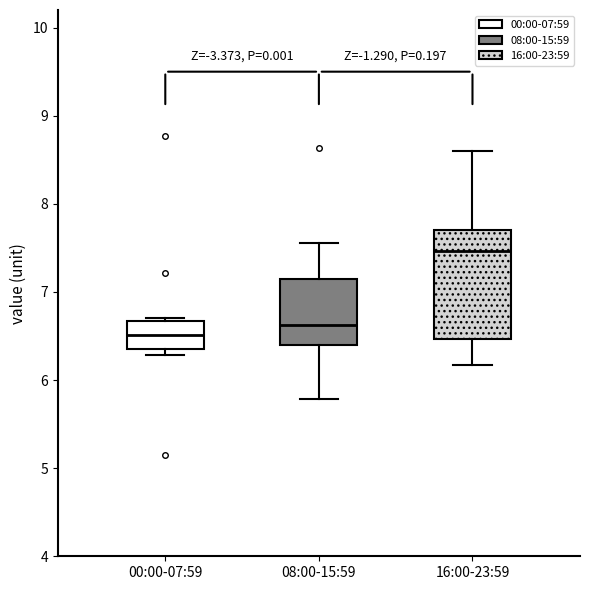

Reading left to right, read every box against the y-axis: the position of its median line, the range the box covers, and the ends of its whiskers. The values are not printed on the chart, so give them approximately, as read against the axis.

00:00-07:59: median 6.5, box 6.4 to 6.7, whiskers 6.3 to 6.7 (just above the box's upper edge)
08:00-15:59: median 6.6, box 6.4 to 7.2, whiskers 5.8 to 7.6
16:00-23:59: median 7.5, box 6.5 to 7.7, whiskers 6.2 to 8.6